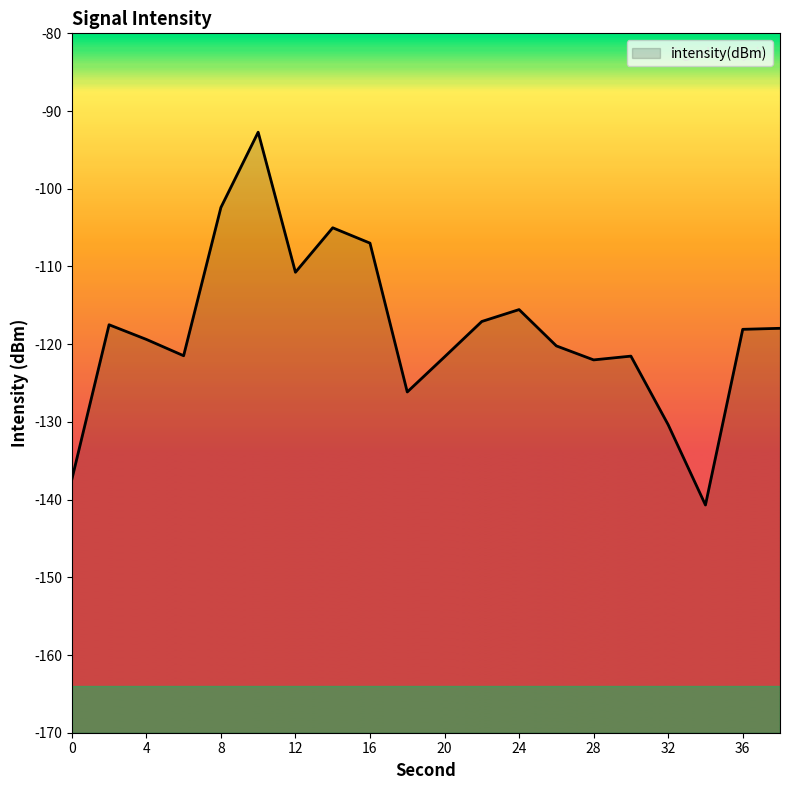

How many lines are shown in the chart?

1